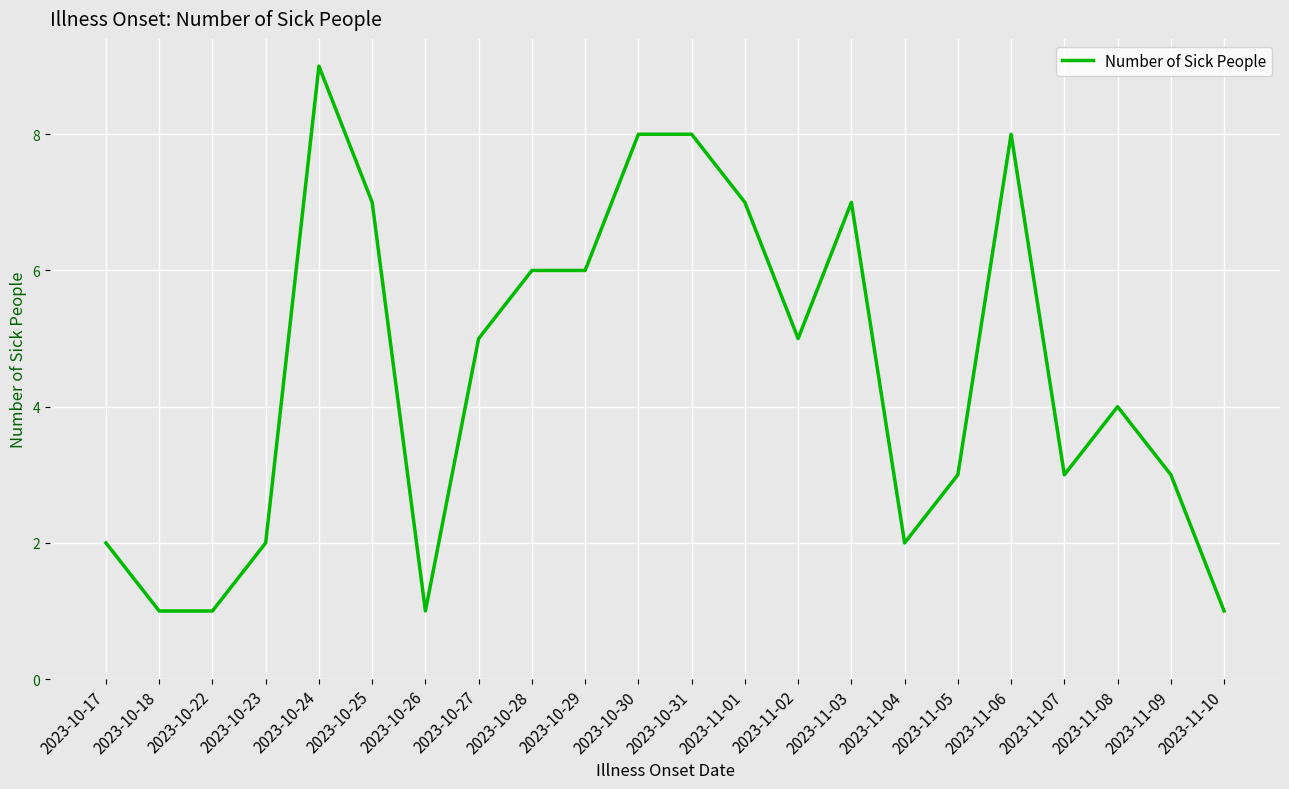

Which category has the highest value across all series?

2023-10-24